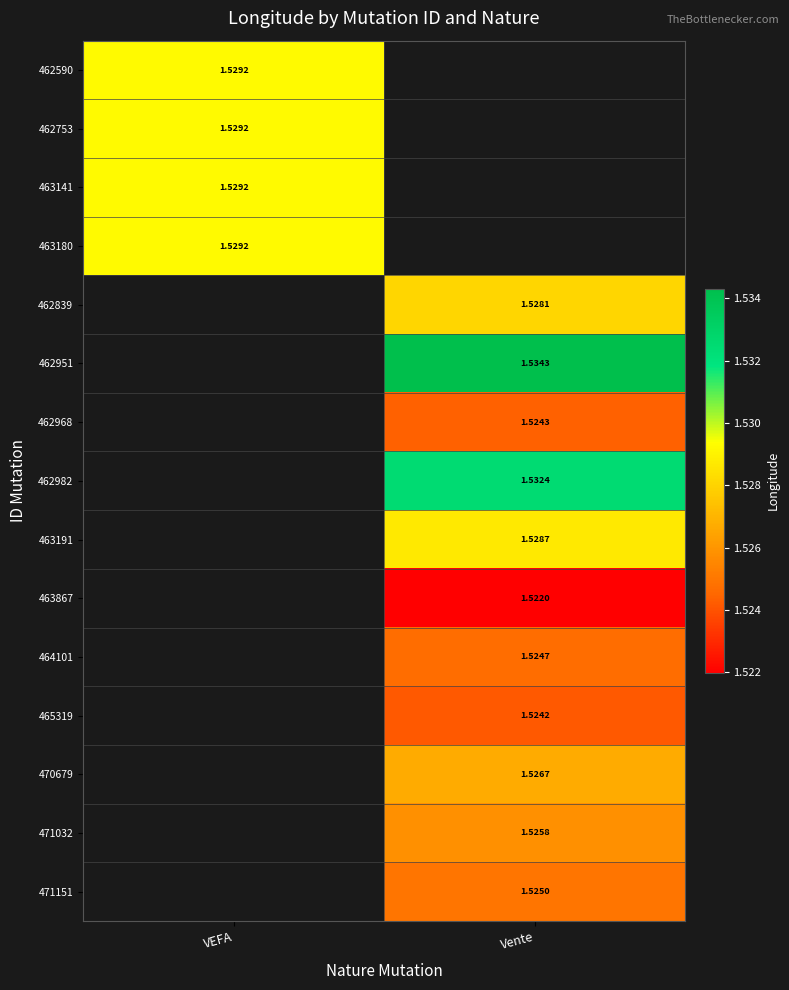

Is the value of 465319 at Vente greater than the value of 464101 at Vente?

No